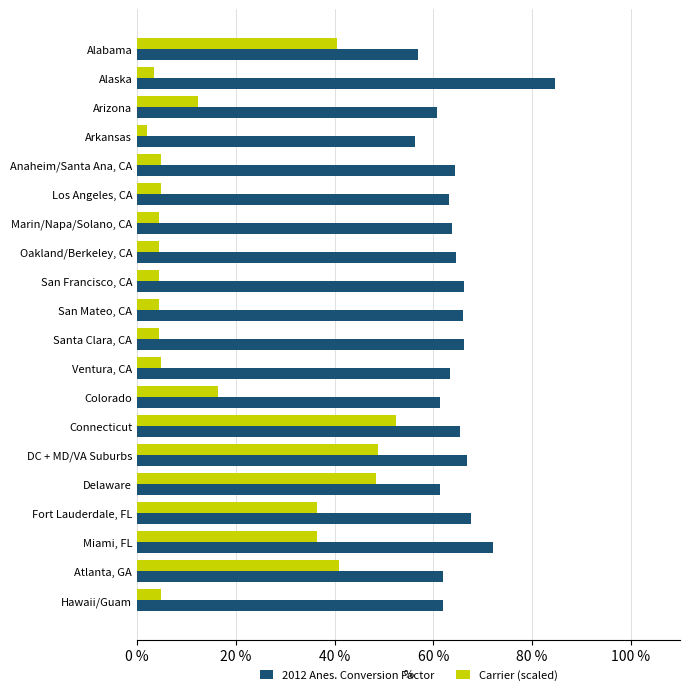

What is the highest value of the Carrier (scaled) series?

52.4